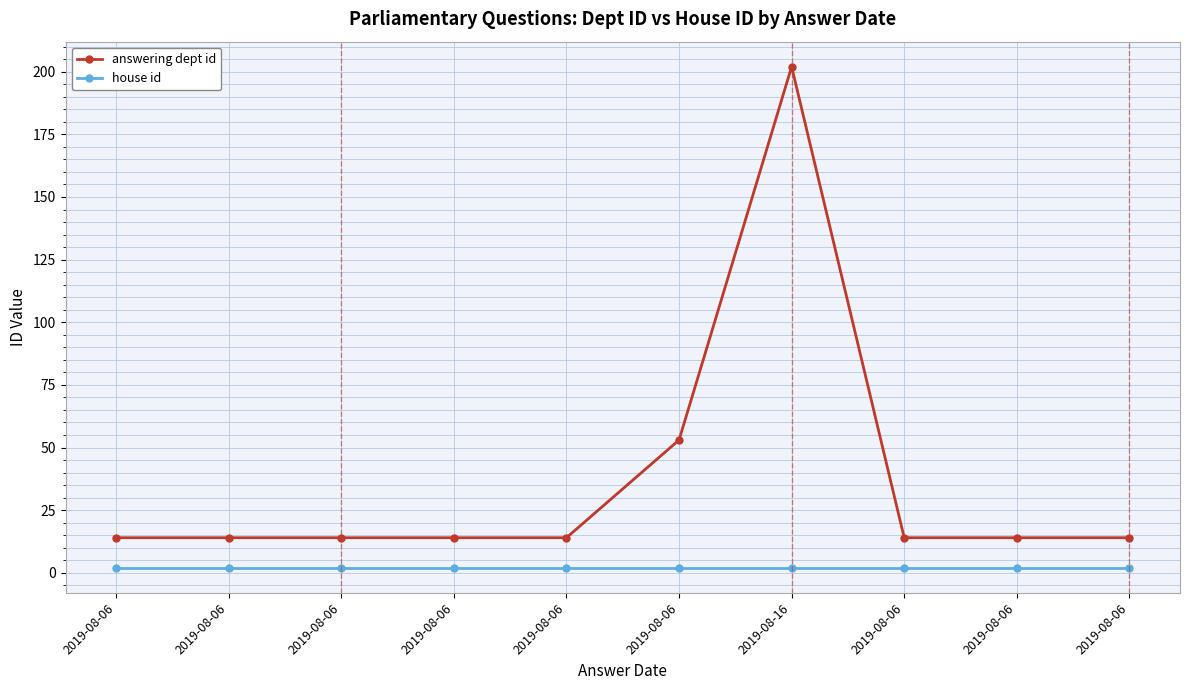

True or false: house id and answering dept id cross at least once.

False